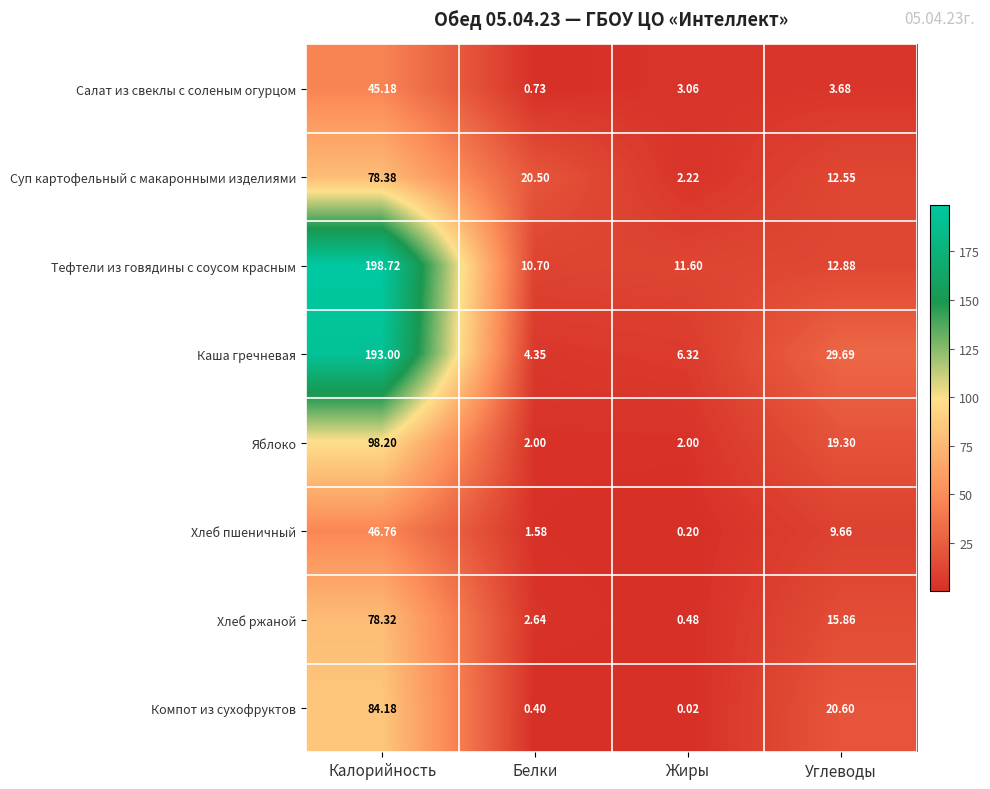

At how many categories does at least one series exceed 162?

1